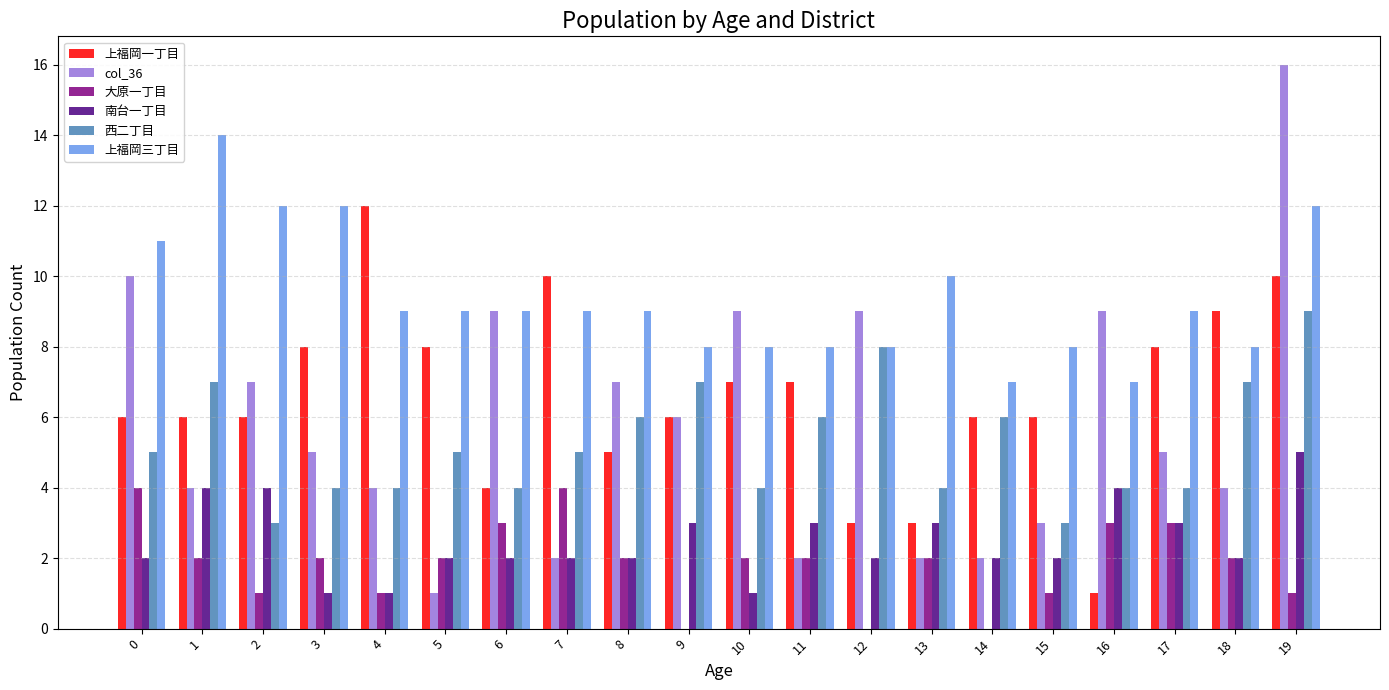

What is the difference between the col_36 values at 2 and 17?

2